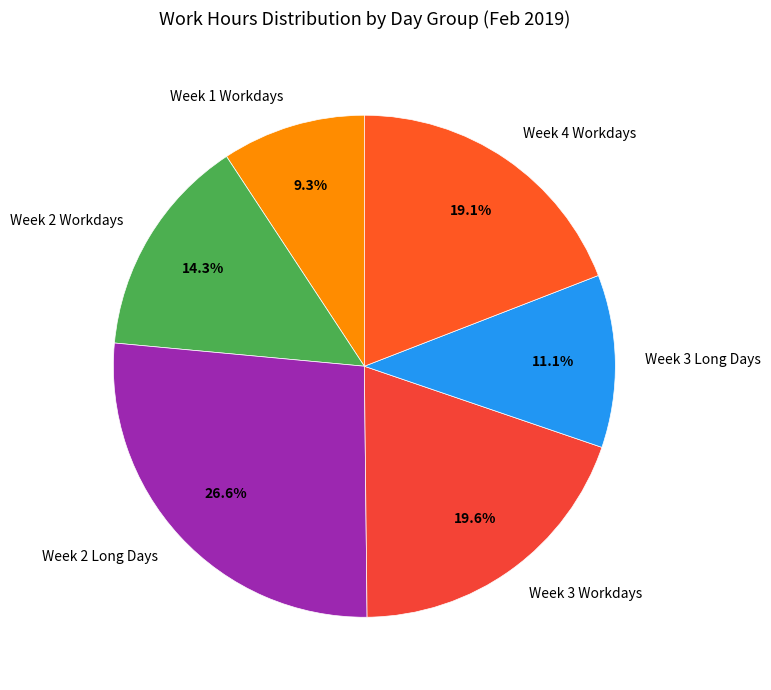

Combined, do Week 3 Long Days and Week 2 Long Days account for over 50%?

No